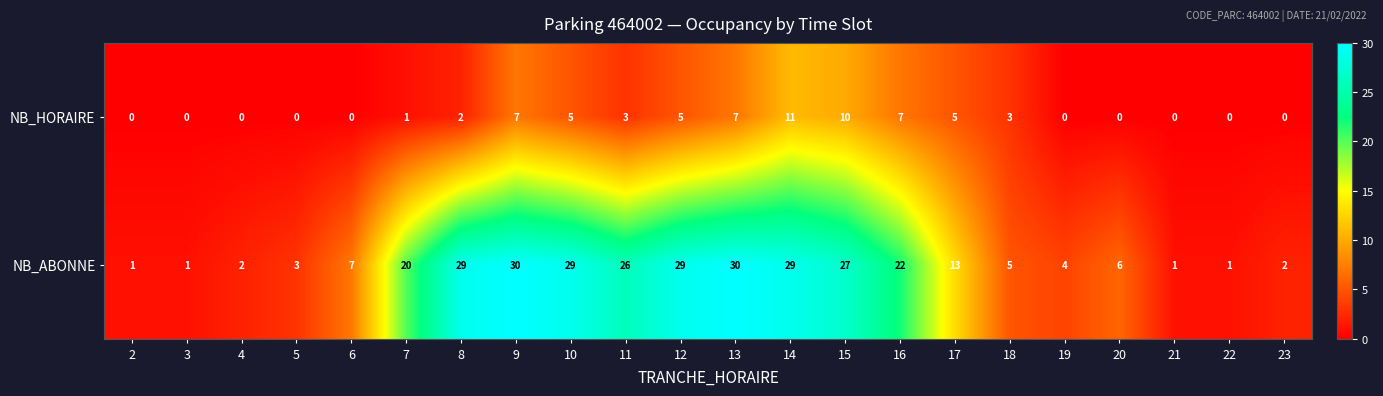

Which series has the largest range (max minus min)?

NB_ABONNE